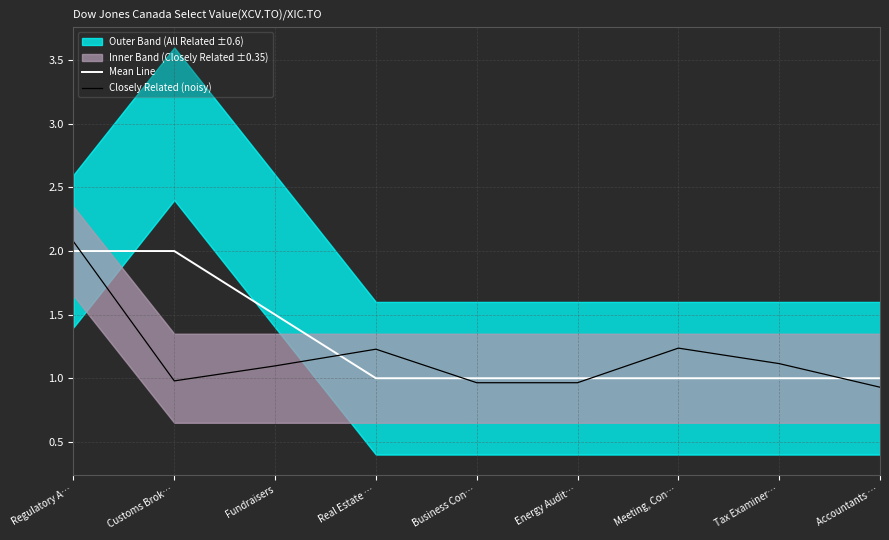

Which series ends up on top after the final intersection of Mean Line and Closely Related (noisy)?

Mean Line